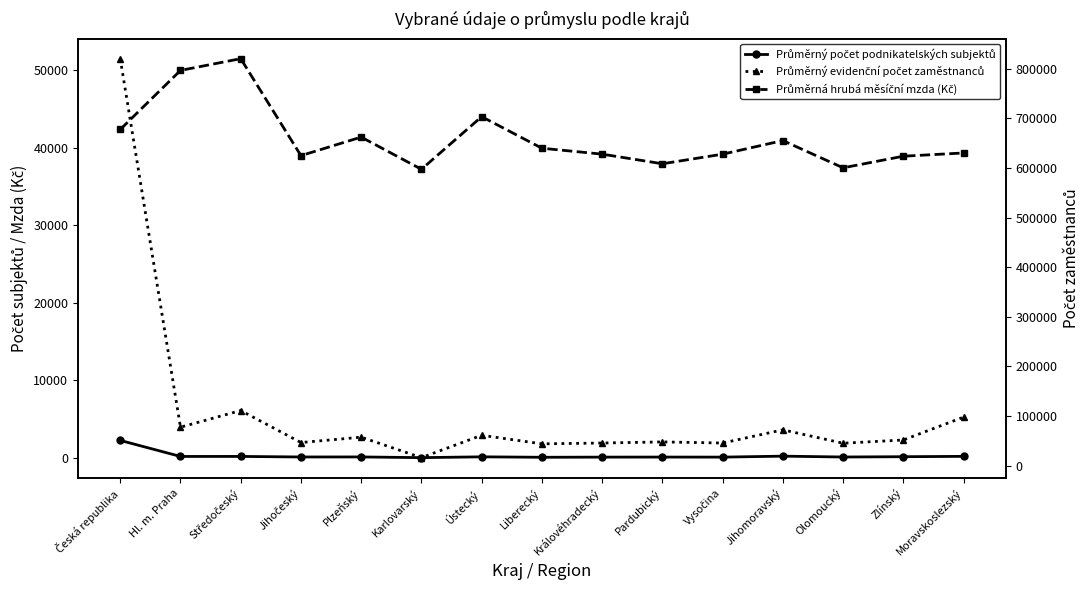

List the series in order of their peak value, highest first.

Průměrný evidenční počet zaměstnanců, Průměrná hrubá měsíční mzda (Kč), Průměrný počet podnikatelských subjektů